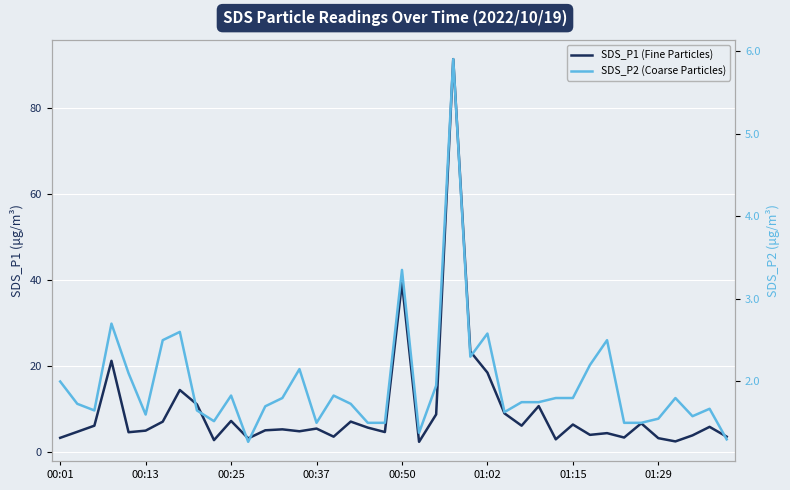

What is the smallest value displayed?

1.3